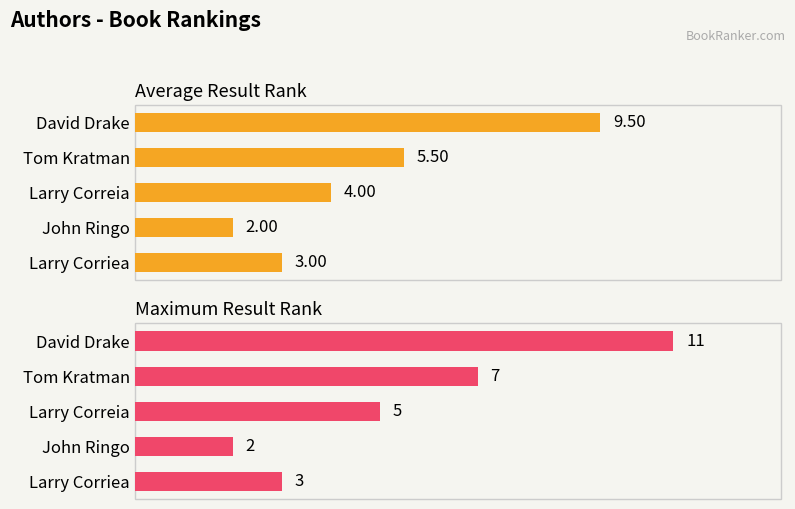

Does the chart contain stacked bars?

No